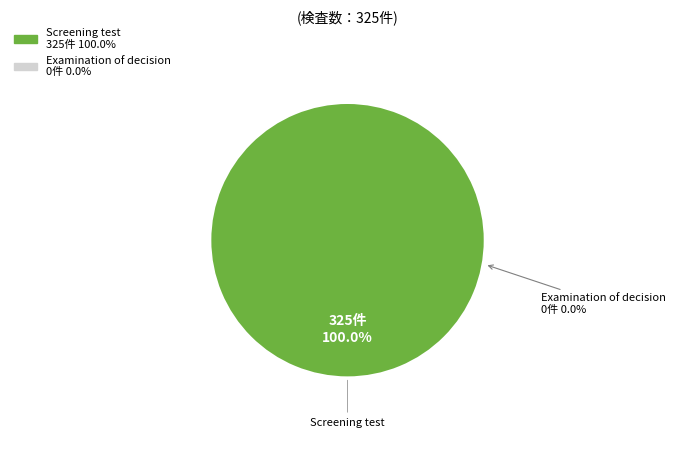

What percentage is NOT represented by Examination of decision?

100.0%